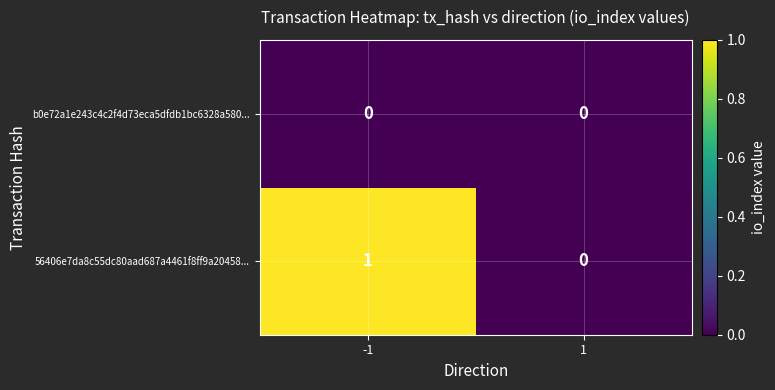

Which series has the largest range (max minus min)?

56406e7da8c55dc80aad687a4461f8ff9a20458...